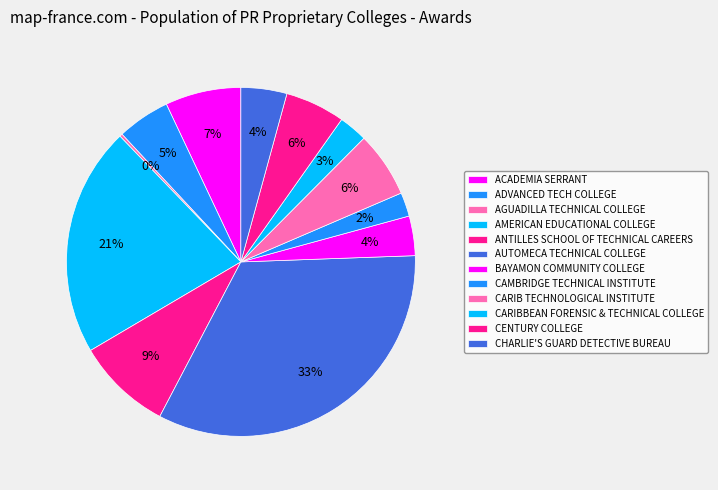

To the nearest percent, what is the difference between the ACADEMIA SERRANT and ANTILLES SCHOOL OF TECHNICAL CAREERS slice percentages?

2%